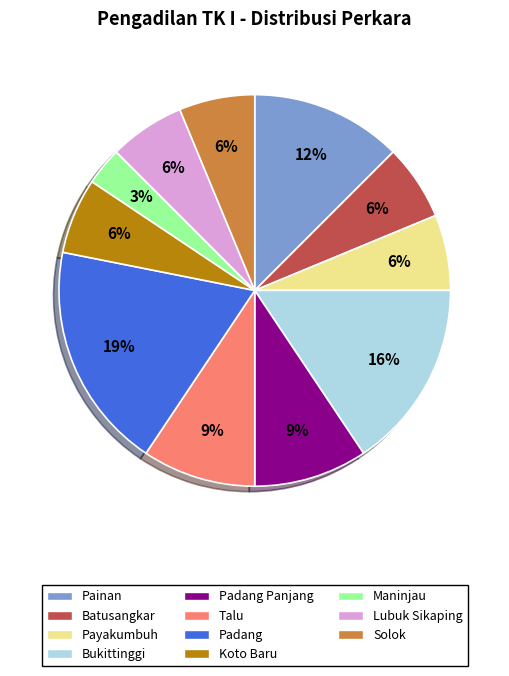

To the nearest percent, what is the average slice percentage?

9%